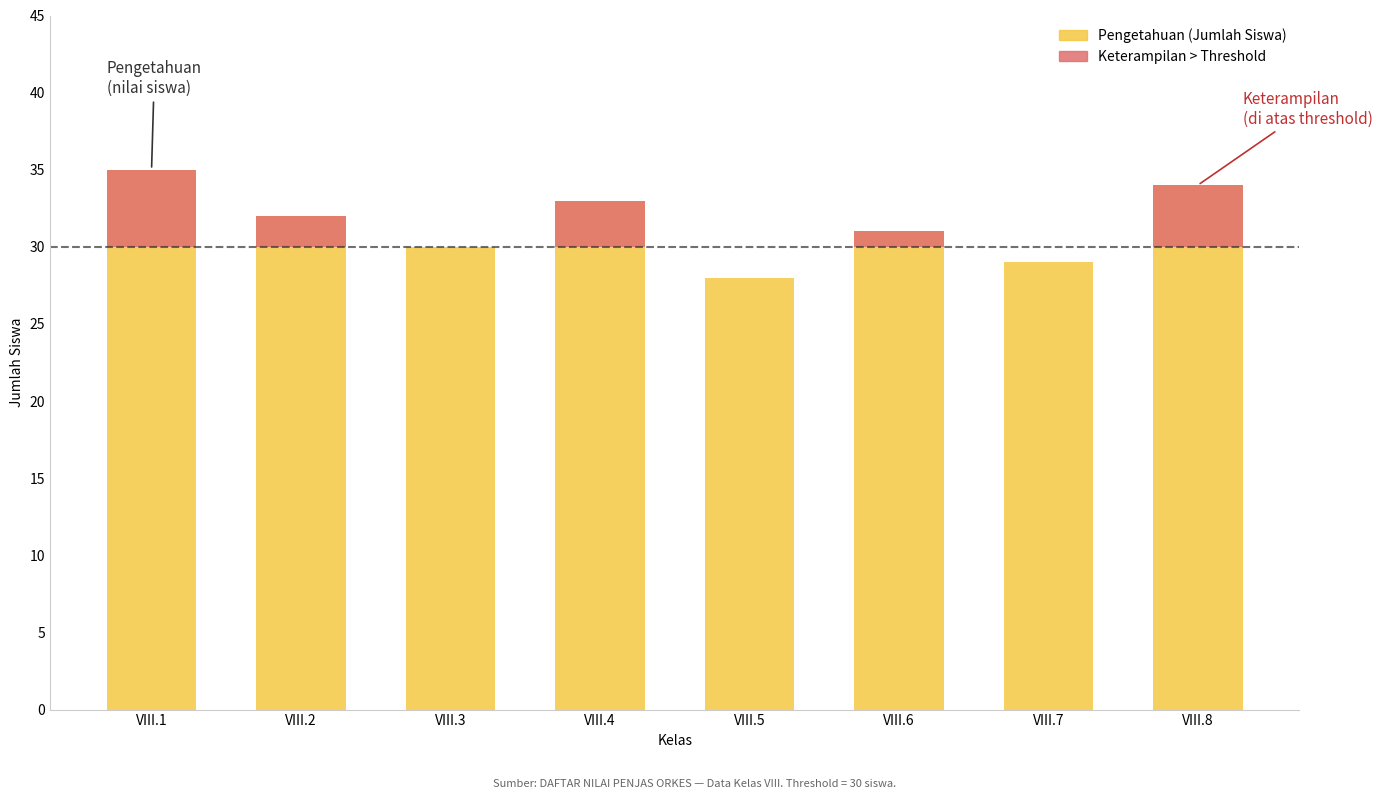

True or false: Keterampilan > Threshold has a value of 2 at VIII.6.

False